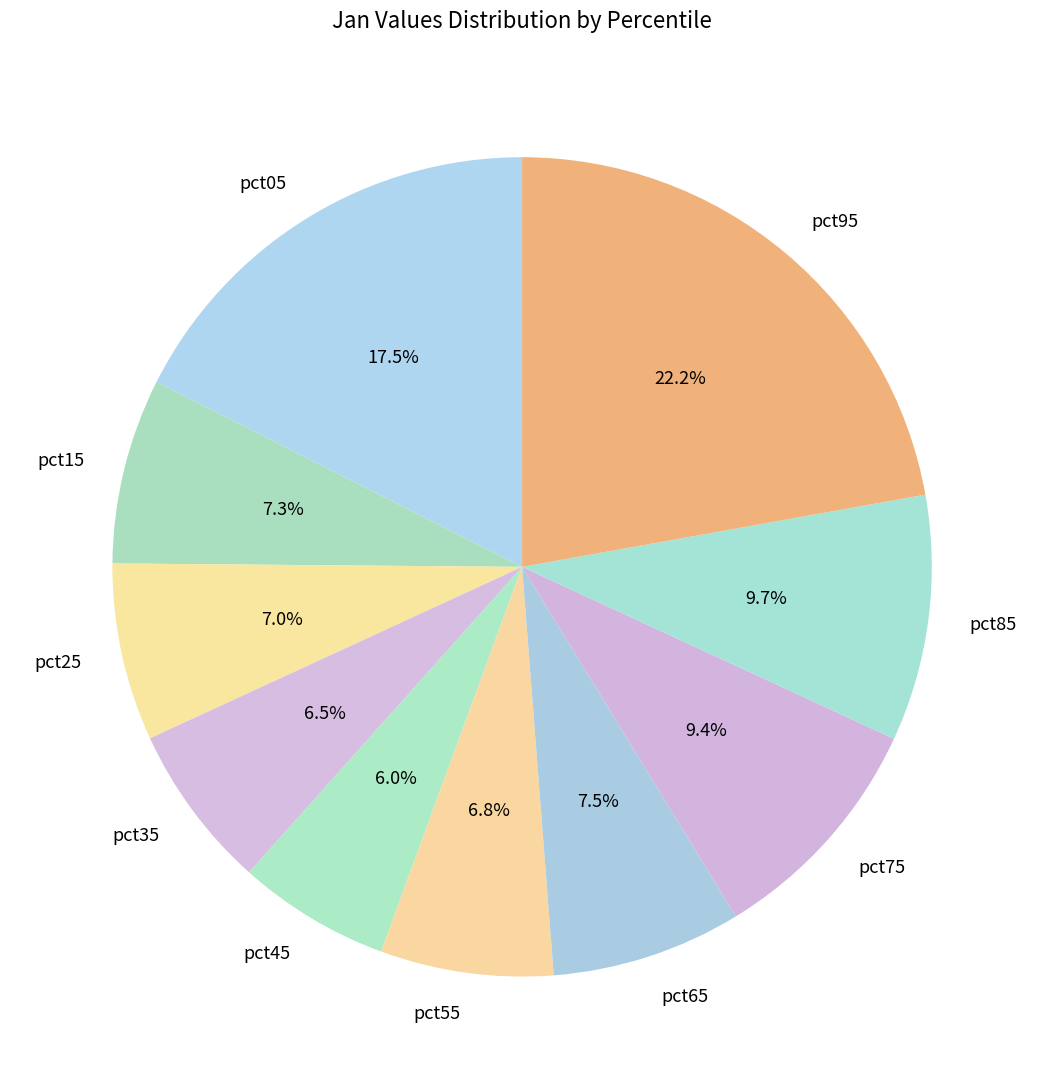

Does any single category account for the majority?

No